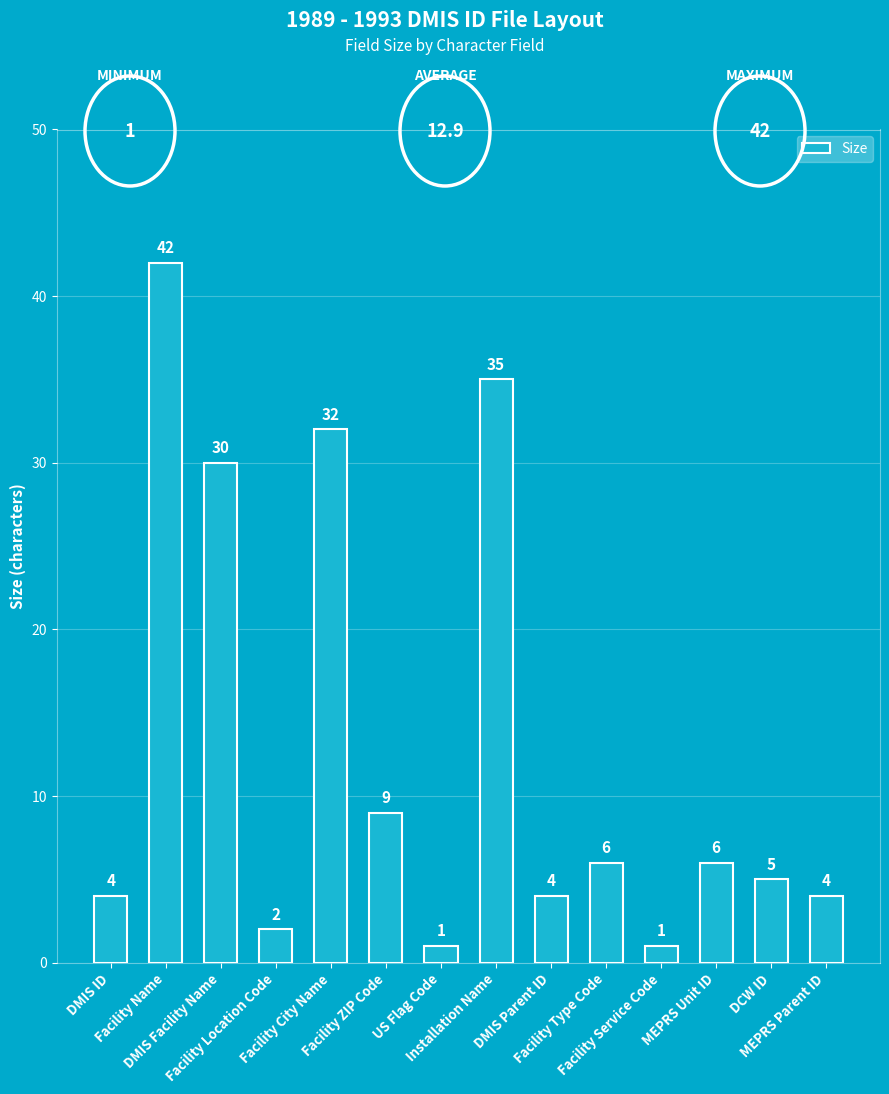

At which label is the value closest to 21?

DMIS Facility Name